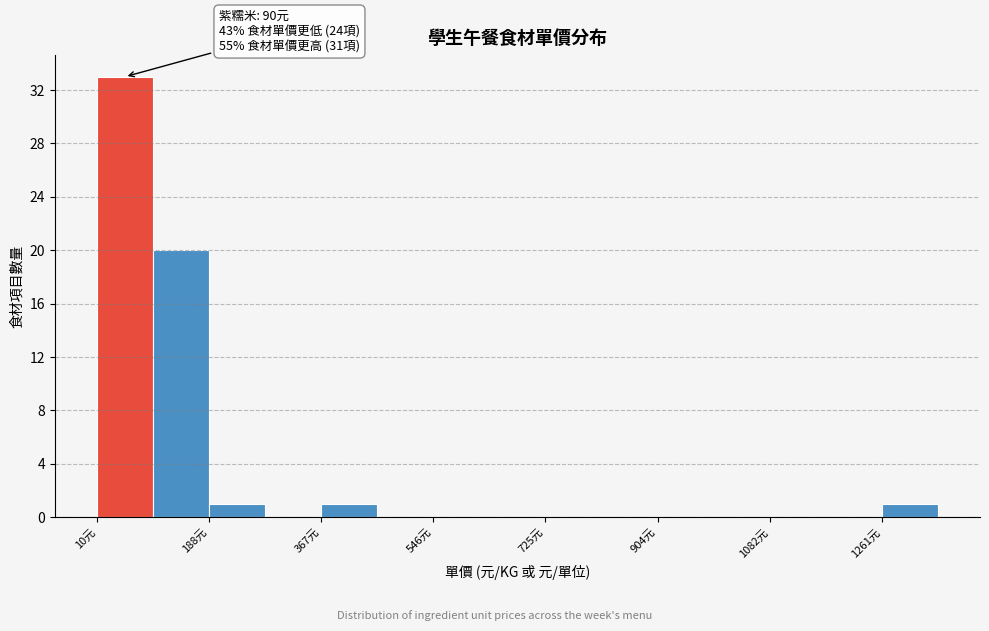

Over which range of the x-axis is the bar tallest?

20 to 100